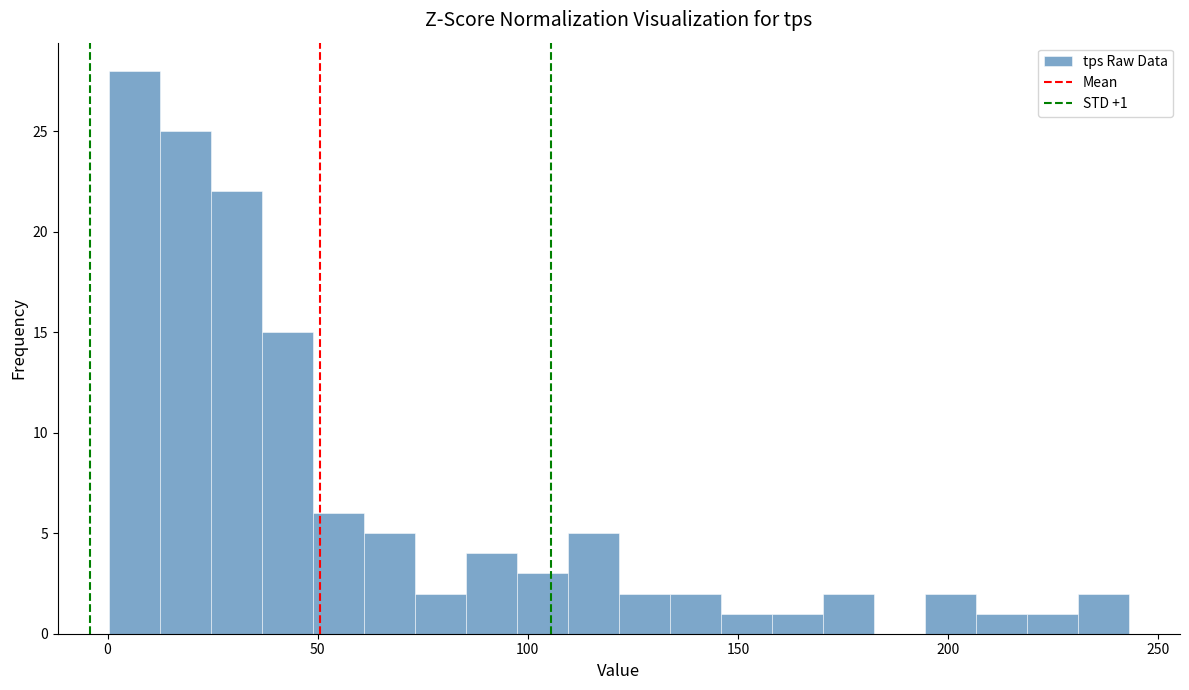

Read against the x-axis, roughly where is the centre of the tallest bar?

5